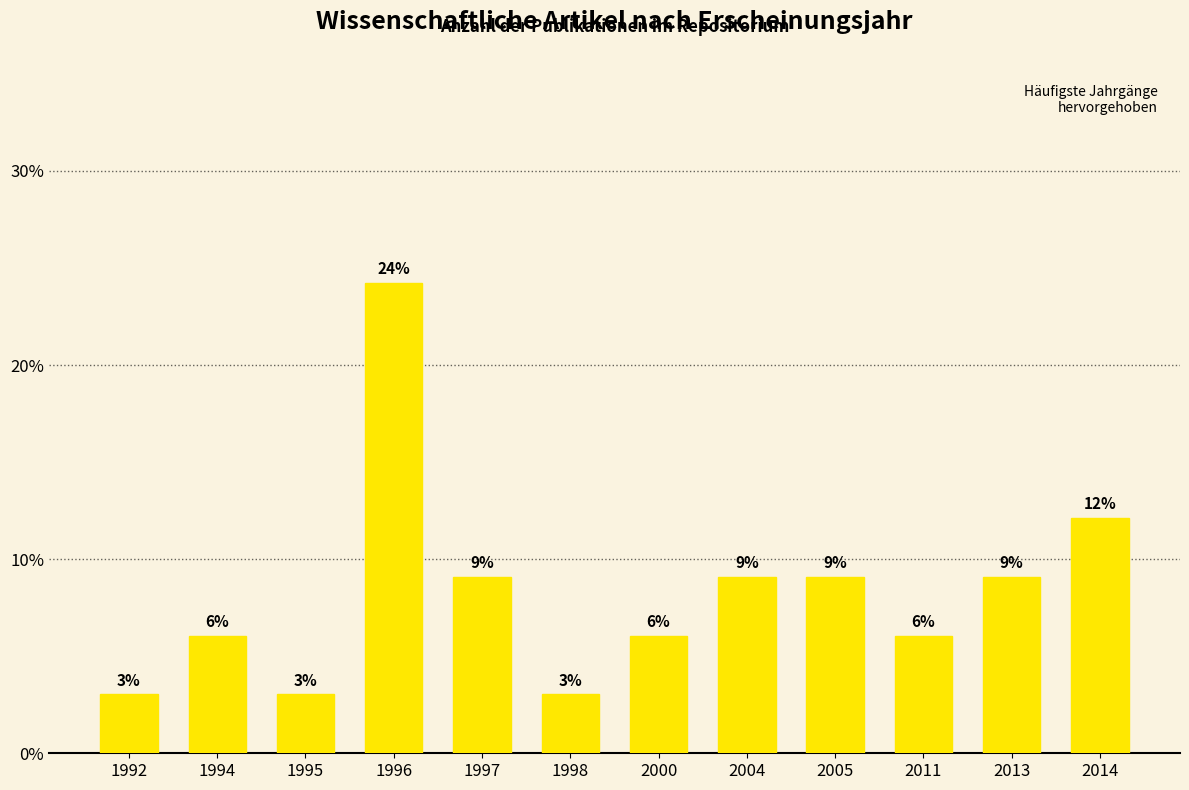

How many bars are there in total?

12